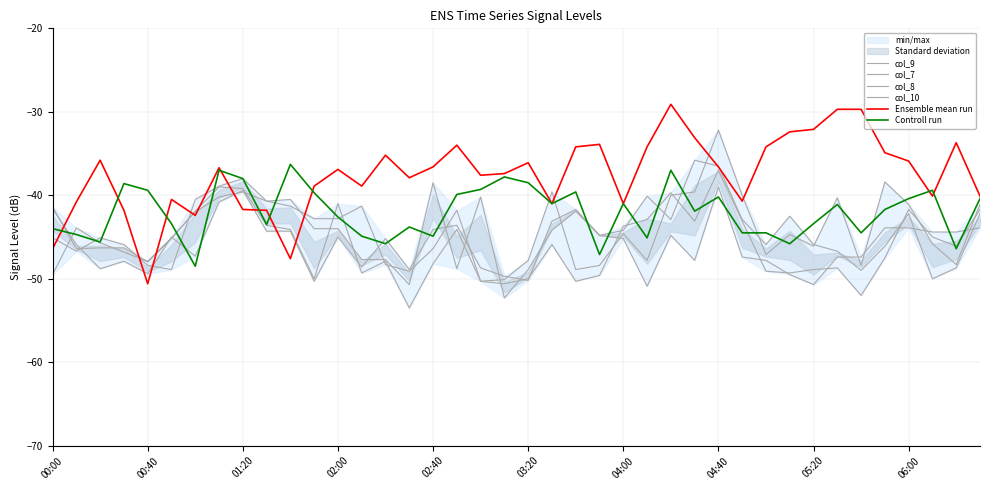

The col_7 series shows -52.3 at 19. True or false?

True